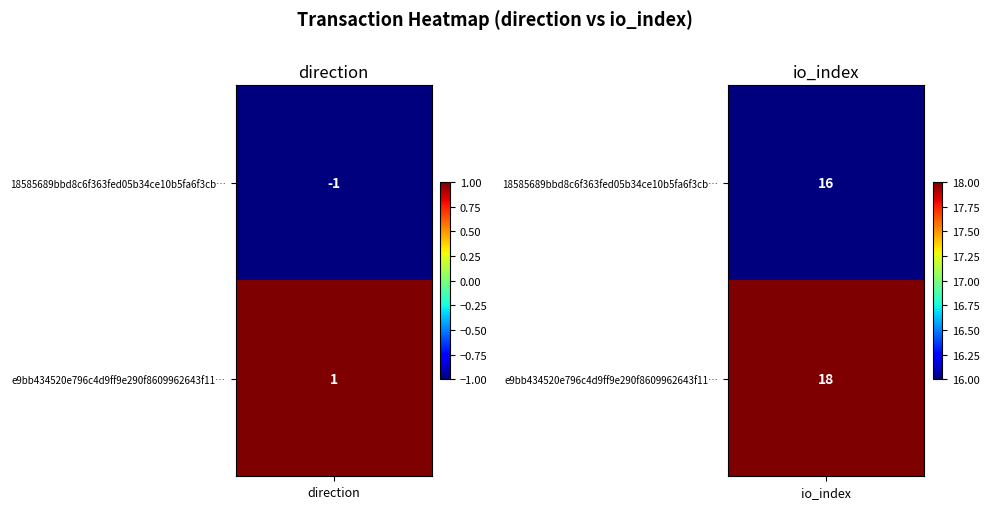

Which series has the largest total across all categories?

e9bb434520e796c4d9ff9e290f8609962643f11